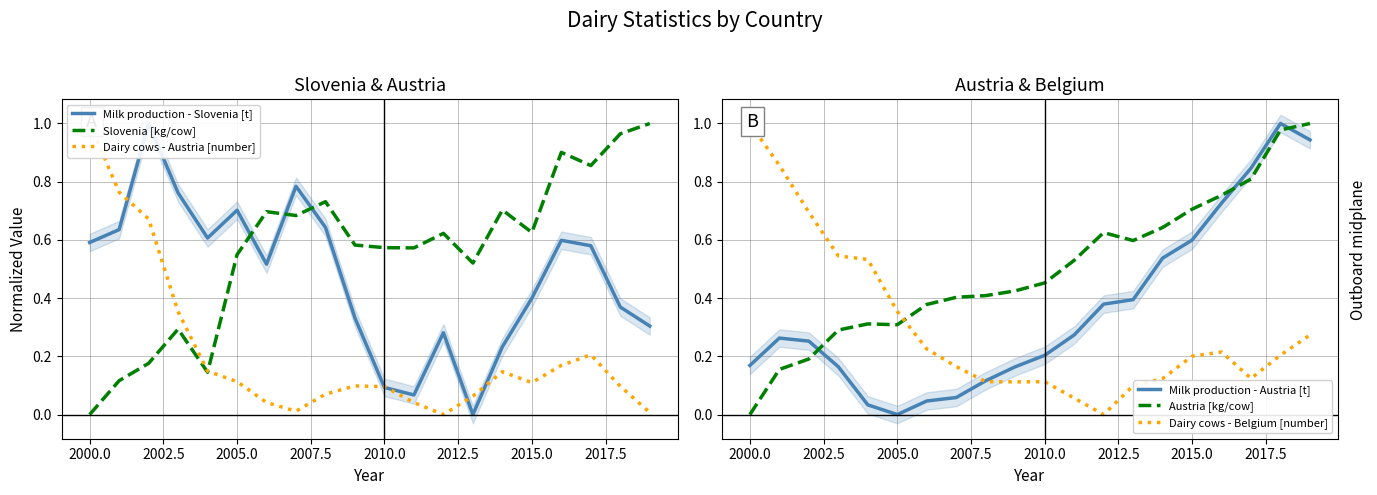

How many times do Austria [kg/cow] and Milk production - Austria [t] cross each other?

3